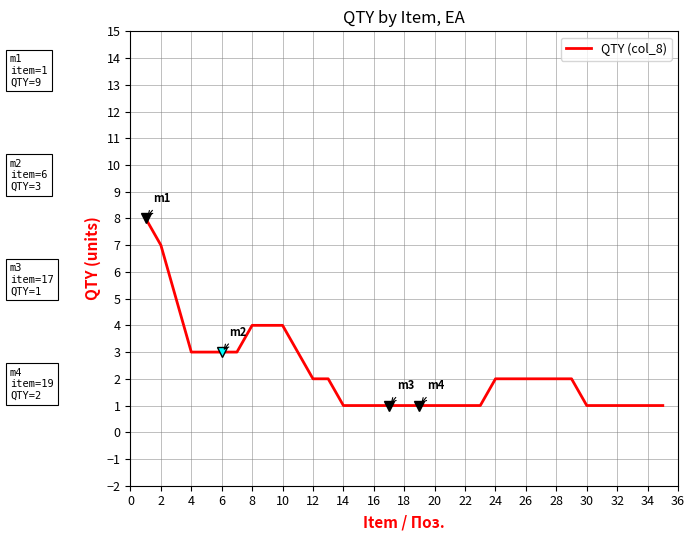

How many lines are shown in the chart?

1